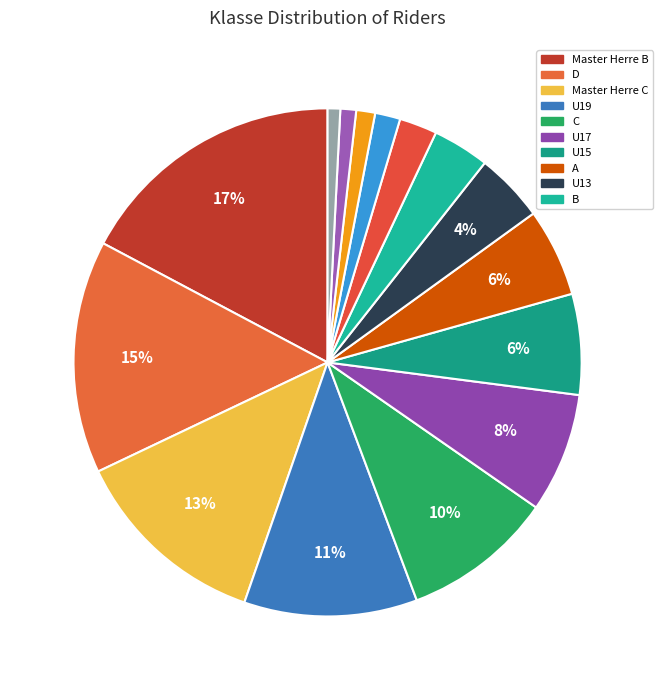

How many slices are in this pie chart?

15